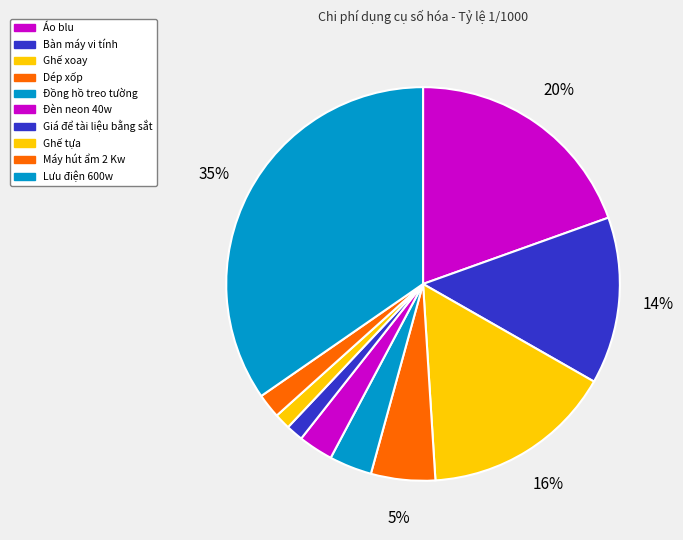

Does Đèn neon 40w account for over 50% of the chart?

No